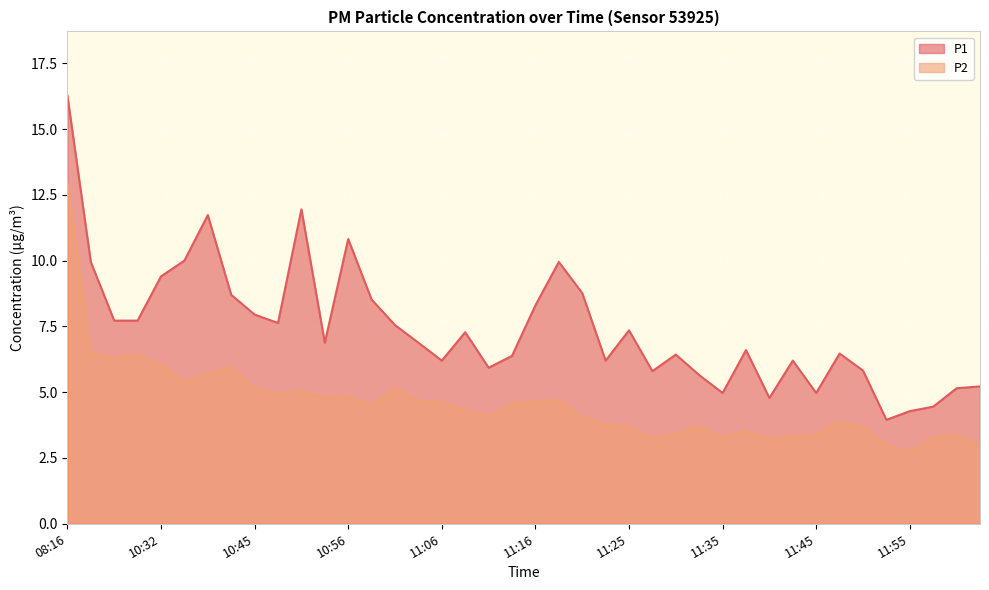

Where is the first local minimum for P1?

10:48